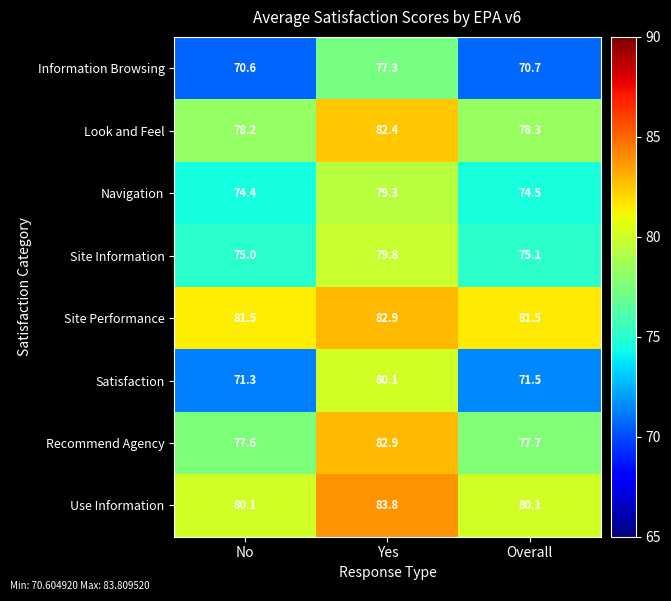

What is the greatest value displayed?

83.8